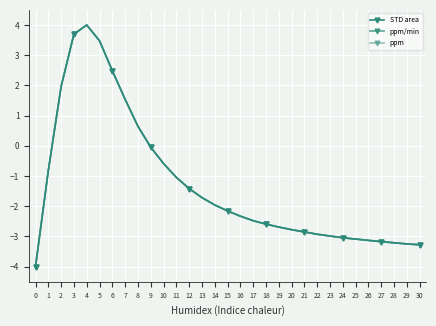

Does the chart have visible grid lines?

Yes